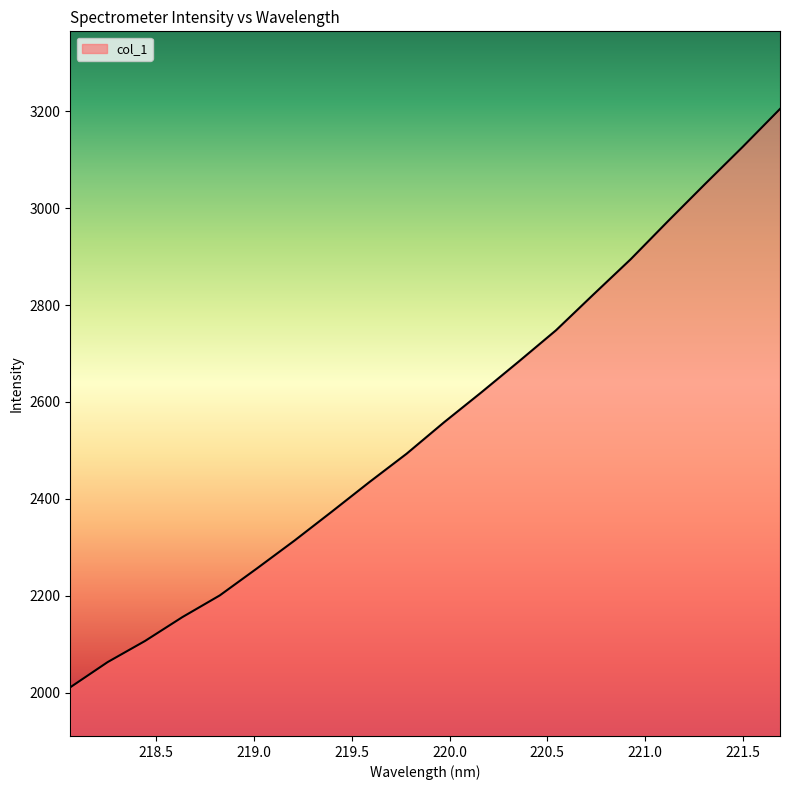

What is the smallest value displayed?

2010.8